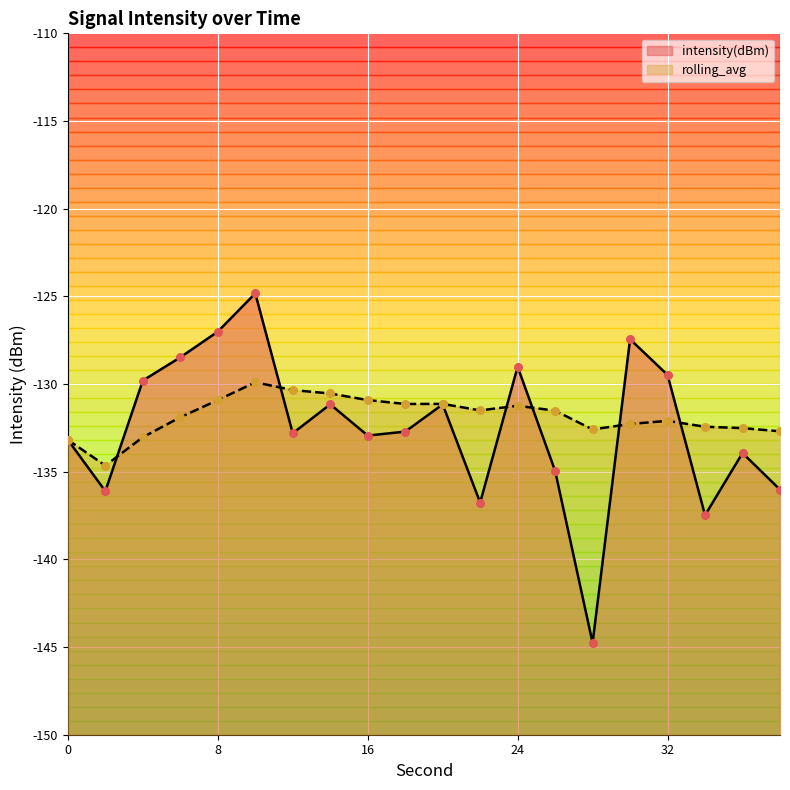

What are all the series names shown in the legend?

intensity(dBm), rolling_avg